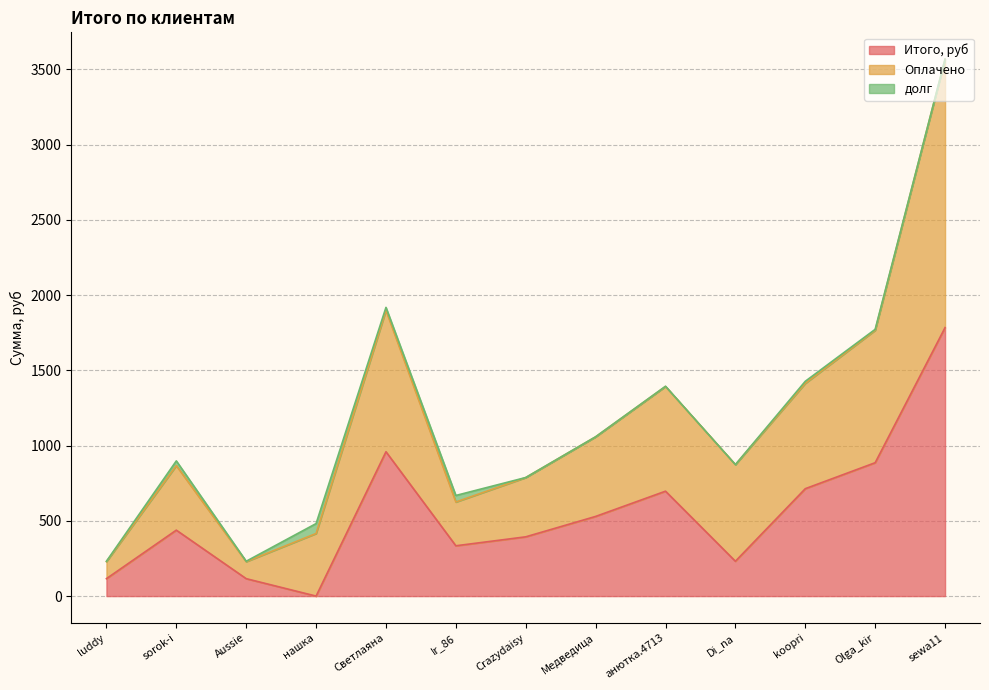

At how many categories does at least one series exceed 1779?

2